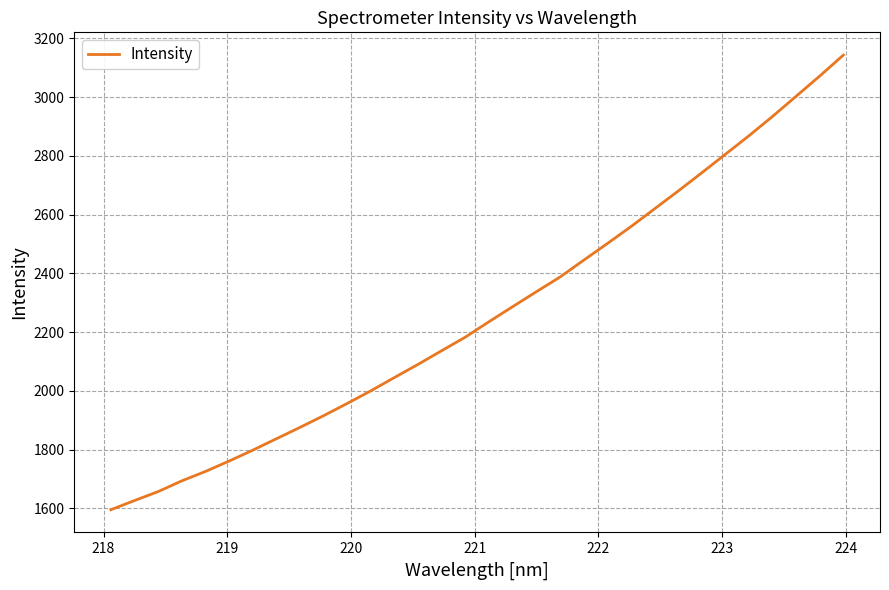

Is this an area chart (filled region under the line)?

No